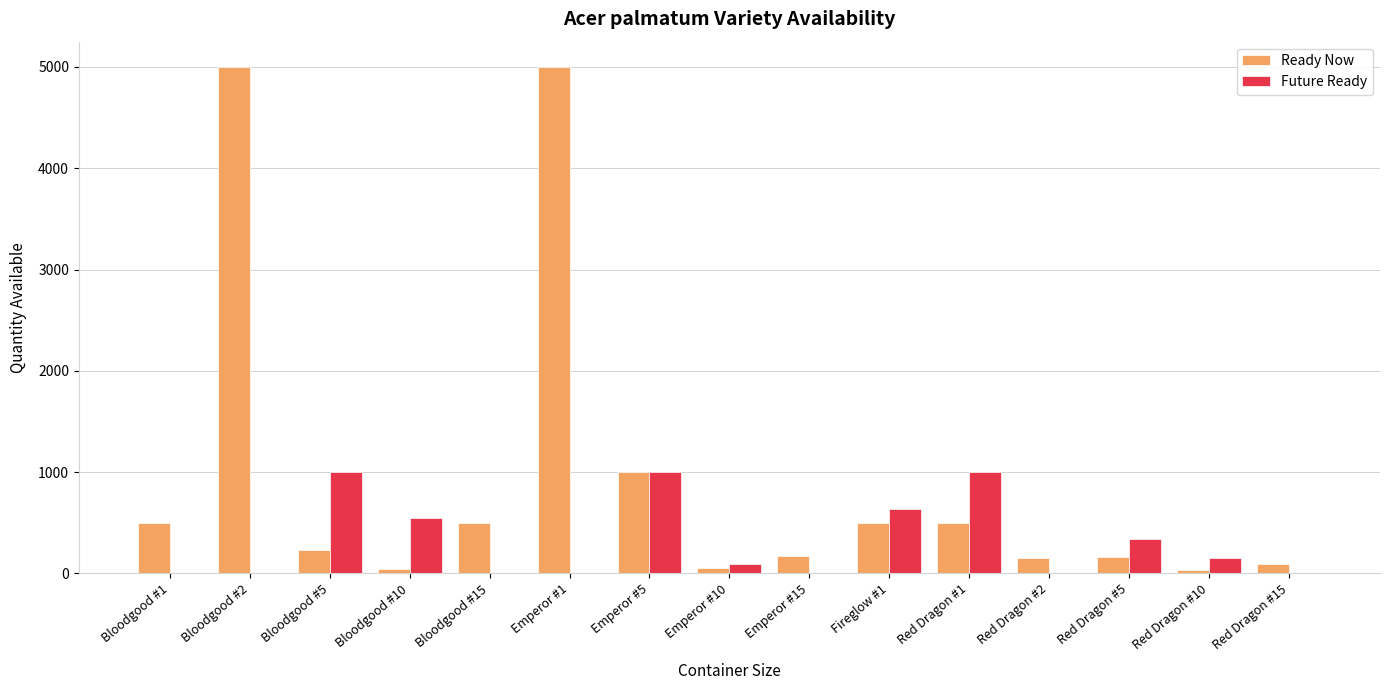

Is it true that Future Ready equals 639 at Fireglow #1?

True